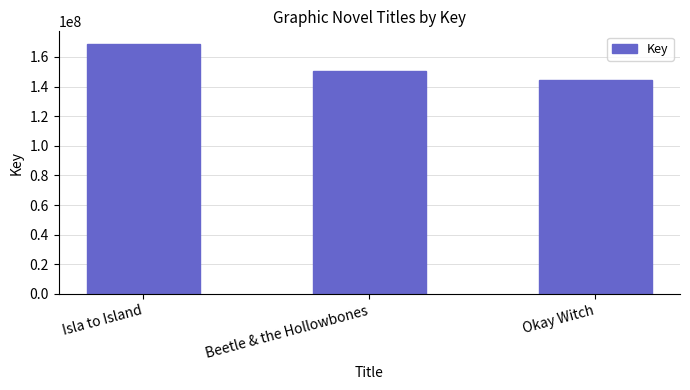

Between Isla to Island and Beetle & the Hollowbones, which is larger?

Isla to Island